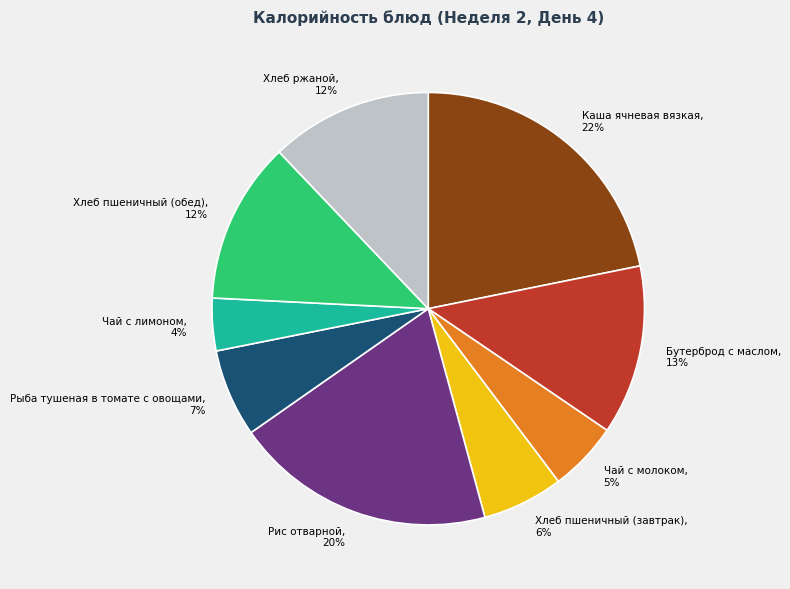

To the nearest percent, what is the difference between the largest and smallest slice percentages?

18%